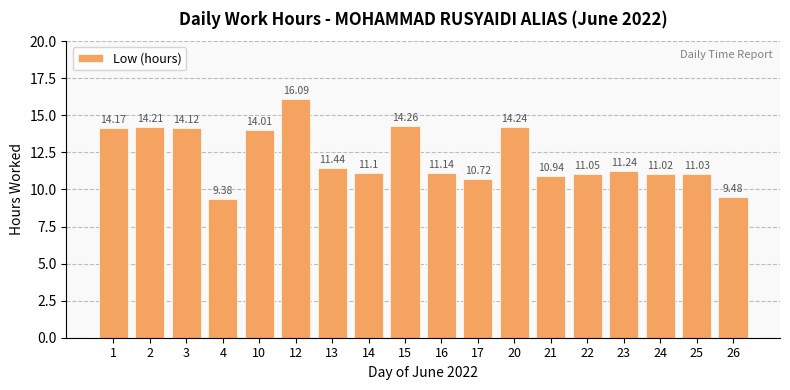

True or false: the data shows 10.9 at 21.

True